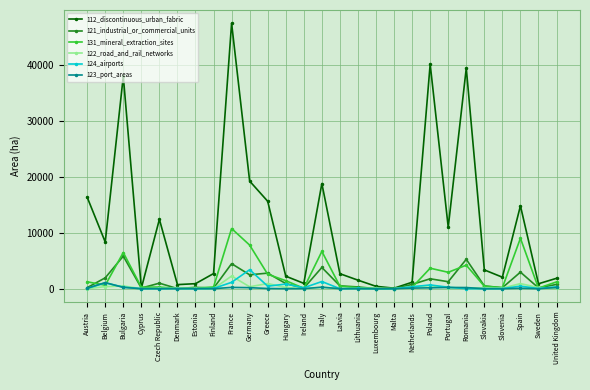

At which category is the sum across all series the highest?

France